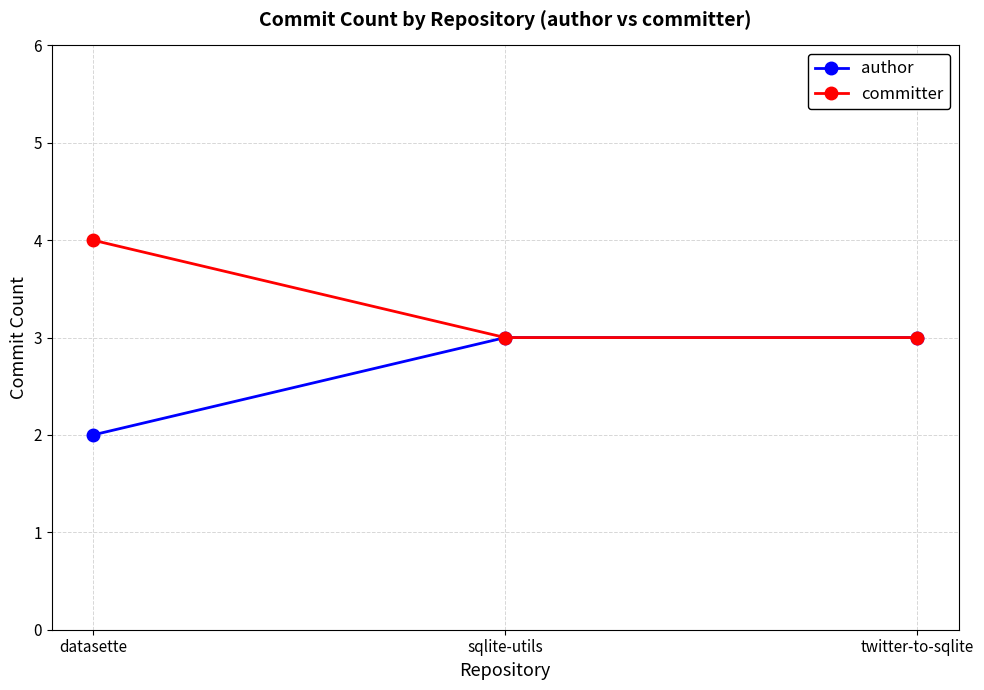

Rank the series by their maximum value, from highest to lowest.

committer, author